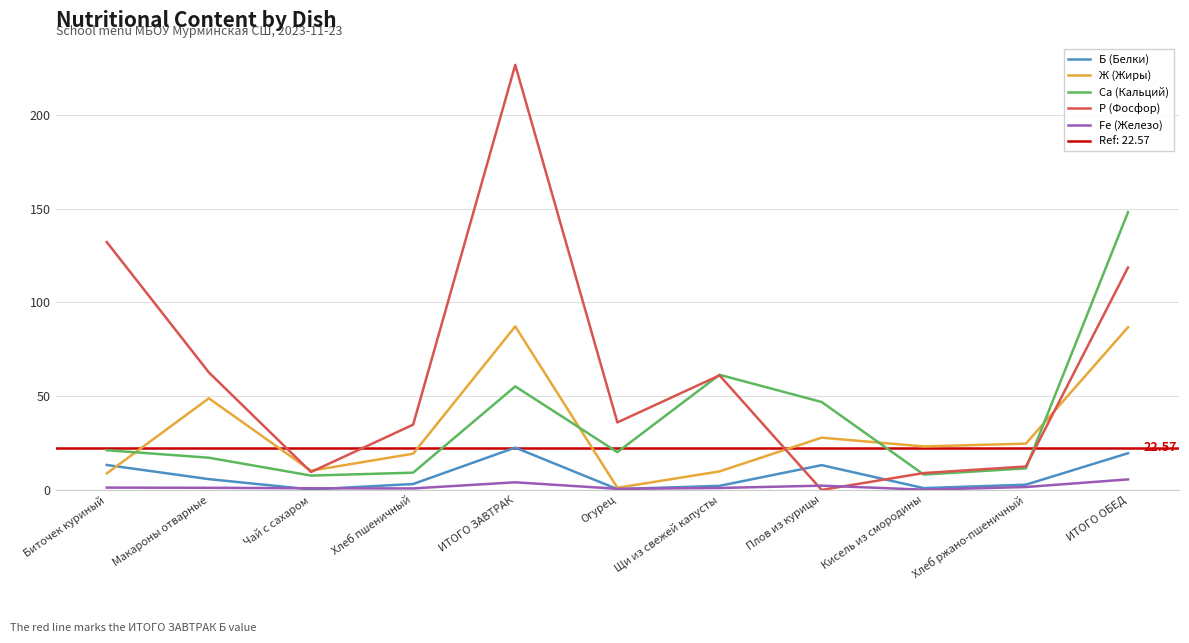

Reading right to left, extract all data points from this chart.

Б (Белки): ИТОГО ОБЕД=19.6	Хлеб ржано-пшеничный=2.8	Кисель из смородины=1.0	Плов из курицы=13.2	Щи из свежей капусты=2.2	Огурец=0.4	ИТОГО ЗАВТРАК=22.6	Хлеб пшеничный=3.2	Чай с сахаром=0.2	Макароны отварные=5.8	Биточек куриный=13.3
Ж (Жиры): ИТОГО ОБЕД=86.8	Хлеб ржано-пшеничный=24.7	Кисель из смородины=23.2	Плов из курицы=27.9	Щи из свежей капусты=9.9	Огурец=1.1	ИТОГО ЗАВТРАК=87.2	Хлеб пшеничный=19.3	Чай с сахаром=10.2	Макароны отварные=48.9	Биточек куриный=8.8
Са (Кальций): ИТОГО ОБЕД=148.1	Хлеб ржано-пшеничный=11.5	Кисель из смородины=8.2	Плов из курицы=46.9	Щи из свежей капусты=61.4	Огурец=20.1	ИТОГО ЗАВТРАК=55.2	Хлеб пшеничный=9.2	Чай с сахаром=7.7	Макароны отварные=17.2	Биточек куриный=21.2
Р (Фосфор): ИТОГО ОБЕД=118.6	Хлеб ржано-пшеничный=12.5	Кисель из смородины=9.0	Плов из курицы=0.0	Щи из свежей капусты=61.1	Огурец=36.0	ИТОГО ЗАВТРАК=226.7	Хлеб пшеничный=34.8	Чай с сахаром=9.6	Макароны отварные=62.7	Биточек куриный=132.2
Fe (Железо): ИТОГО ОБЕД=5.6	Хлеб ржано-пшеничный=1.6	Кисель из смородины=0.1	Плов из курицы=2.3	Щи из свежей капусты=1.0	Огурец=0.6	ИТОГО ЗАВТРАК=4.1	Хлеб пшеничный=0.8	Чай с сахаром=0.9	Макароны отварные=1.1	Биточек куриный=1.2